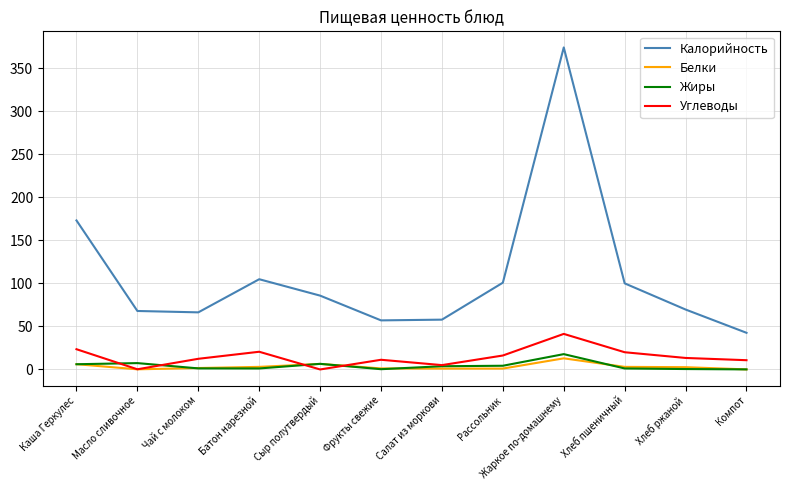

What is the total value across all series at Каша Геркулес?

208.8